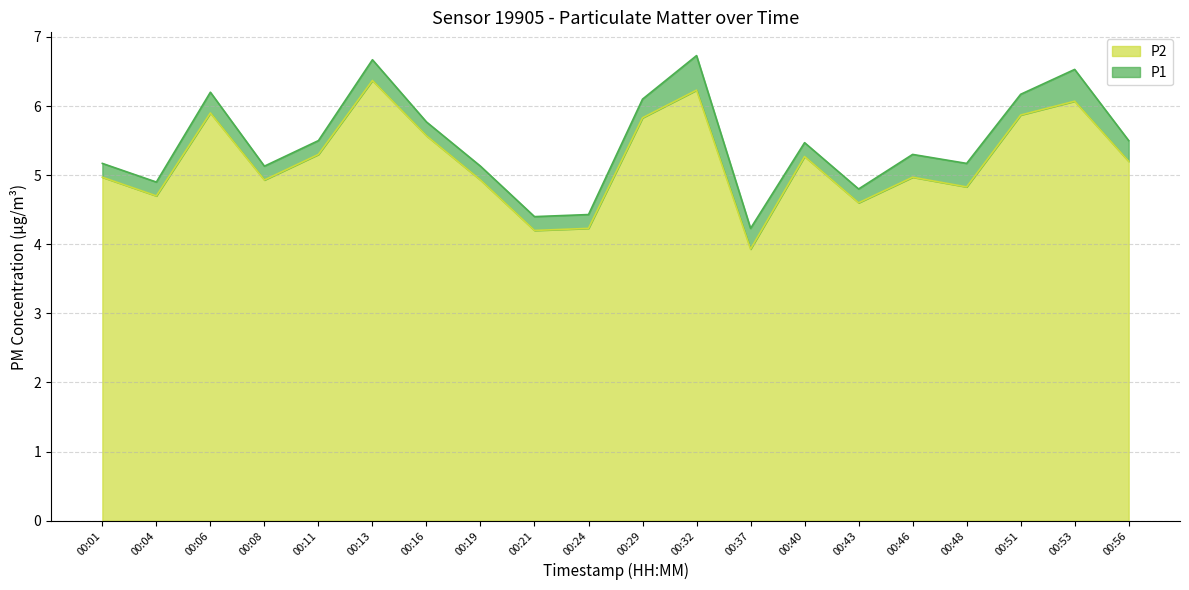

How many data points in P1 are less than 5?

5